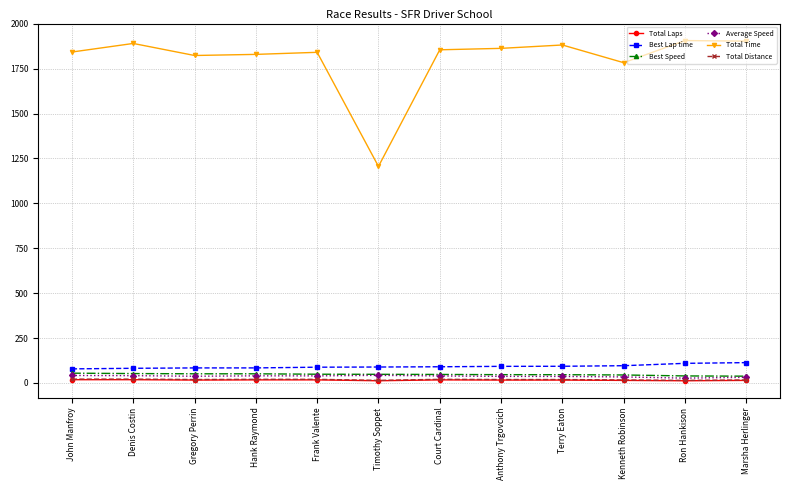

What is the label of the 6th point from the left?

Timothy Soppet